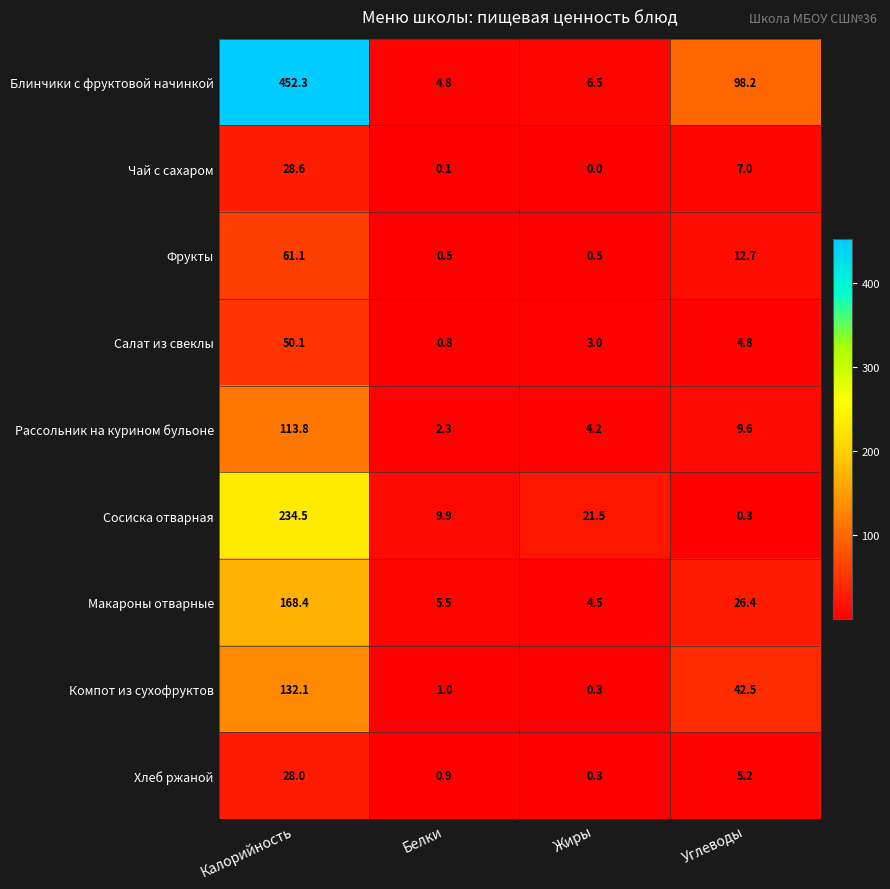

What is the difference between the highest and lowest values at Белки?

9.8